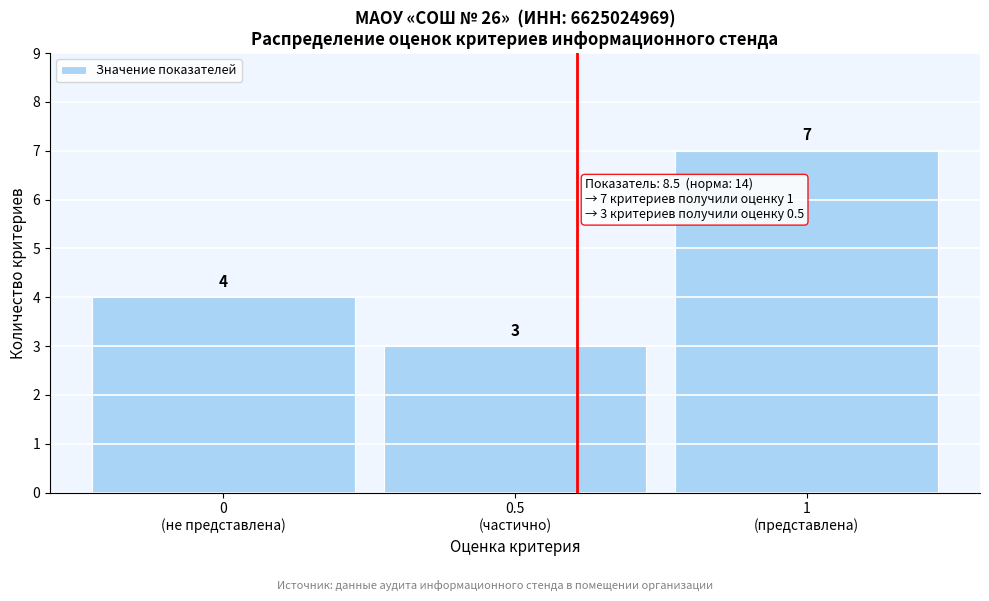

Reading left to right, extract all data points from this chart.

4	3	7